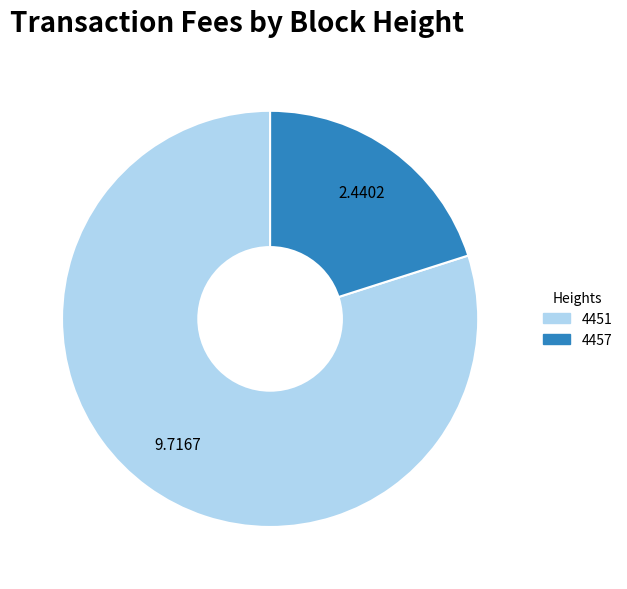

Which has a higher value, 4457 or 4451?

4451